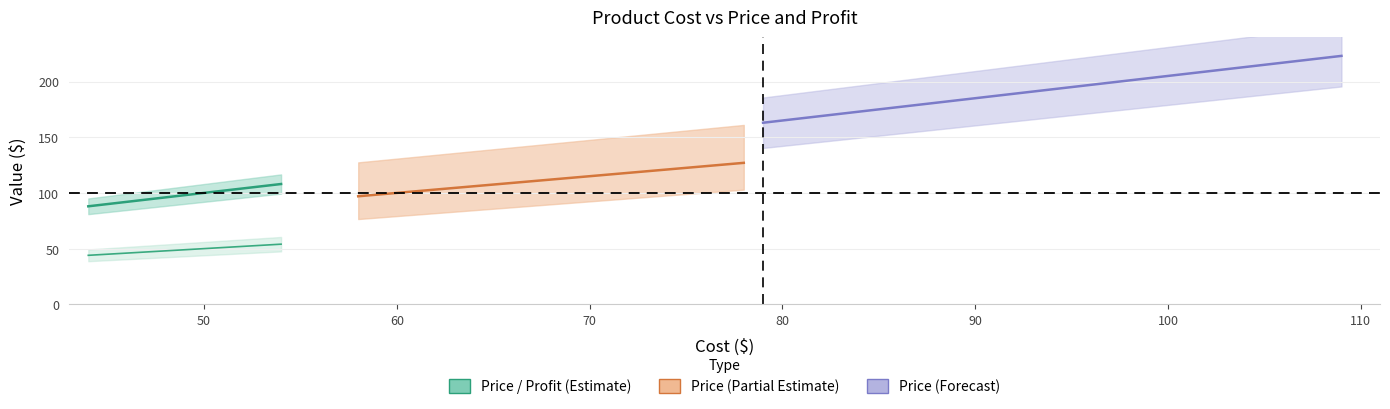

Which category has the lowest value in the Price series?

44